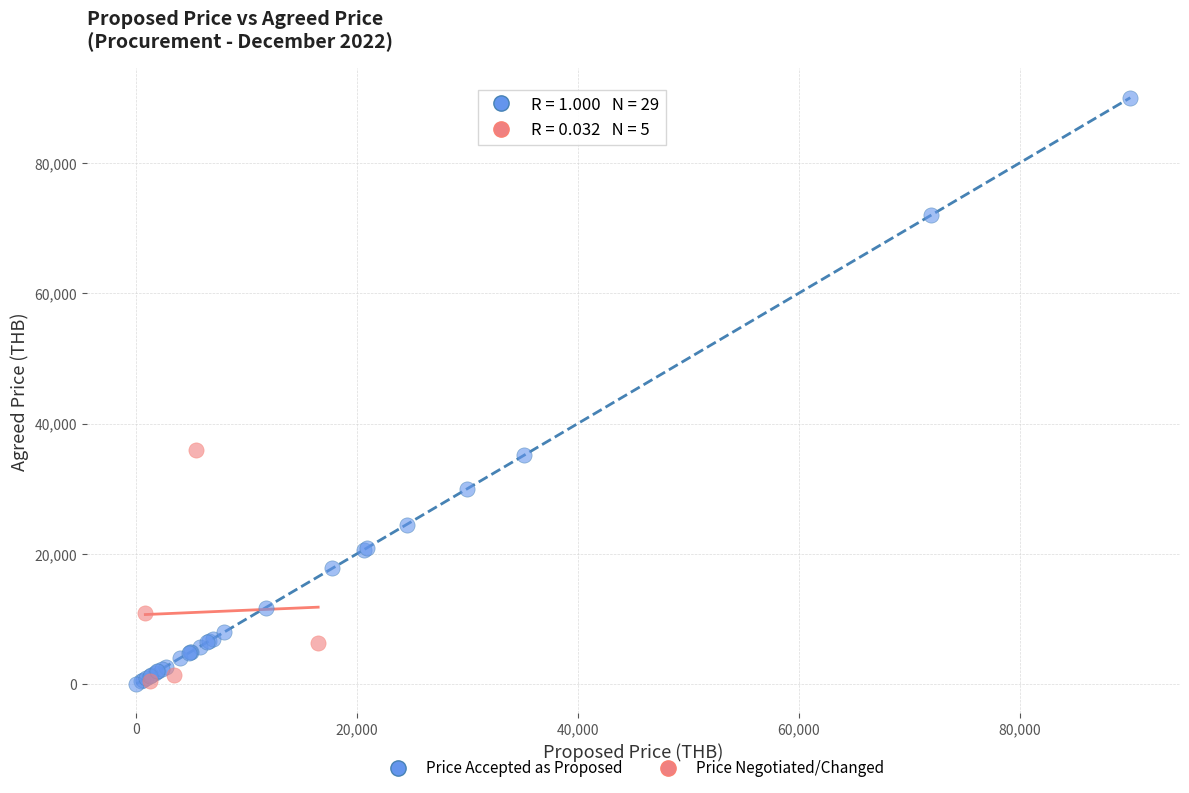

Which series has the largest Y range (max minus min)?

Price Accepted as Proposed